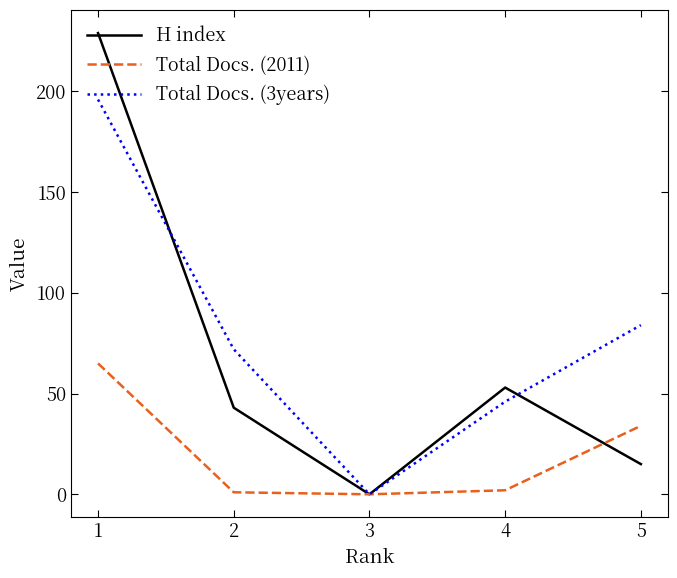

At which category does H index reach its first local peak?

4